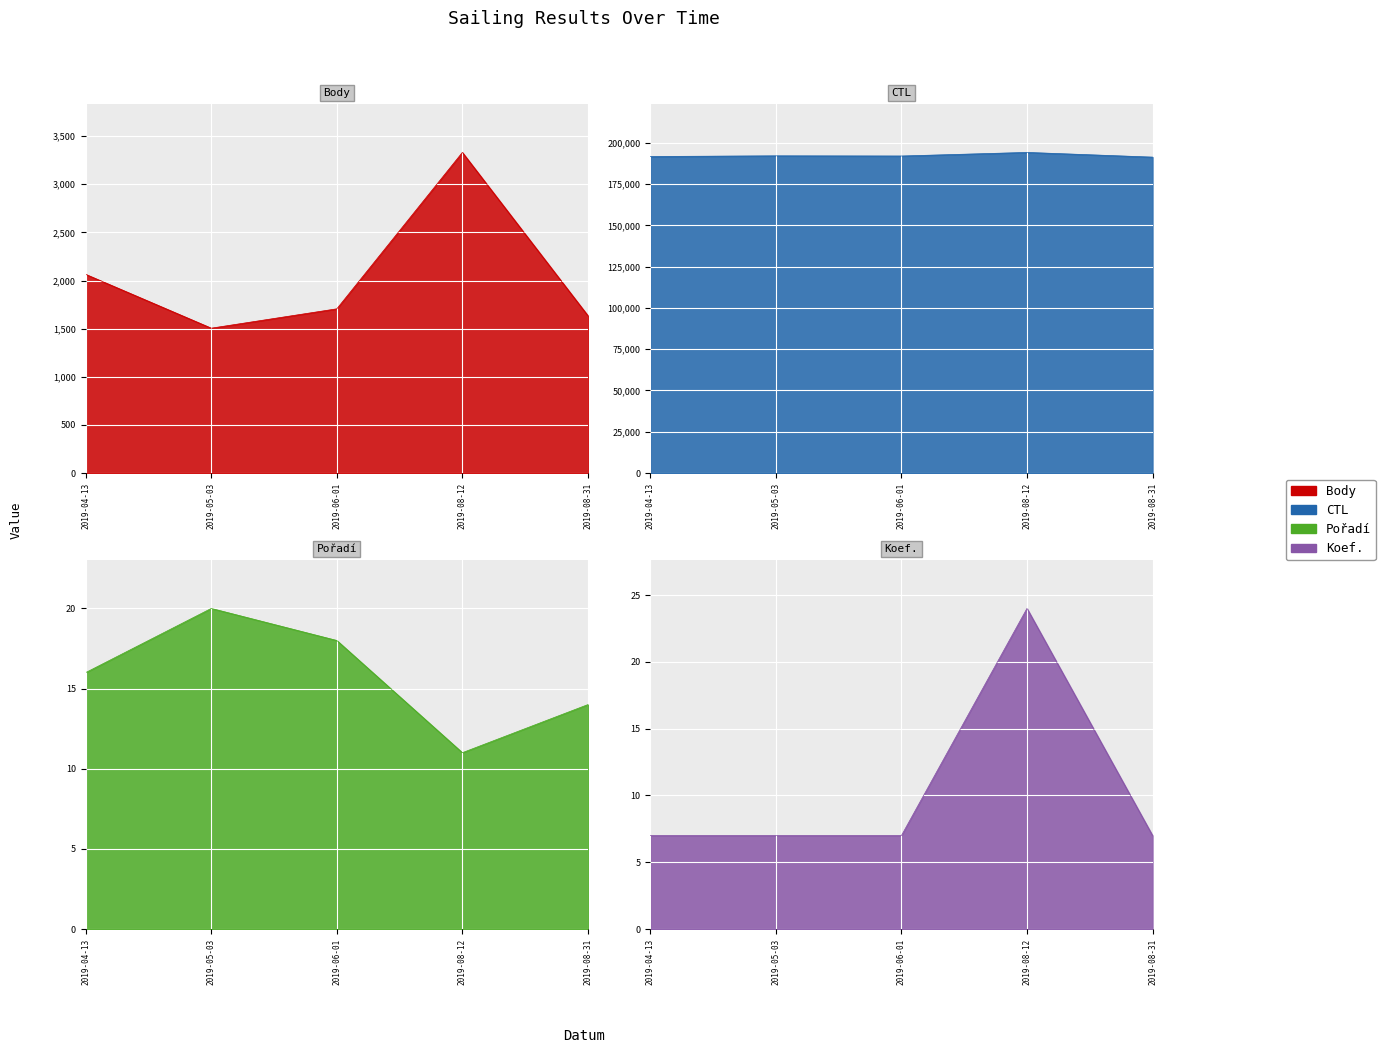

What is the difference between the maximum and second lowest values in the Pořadí series?

6